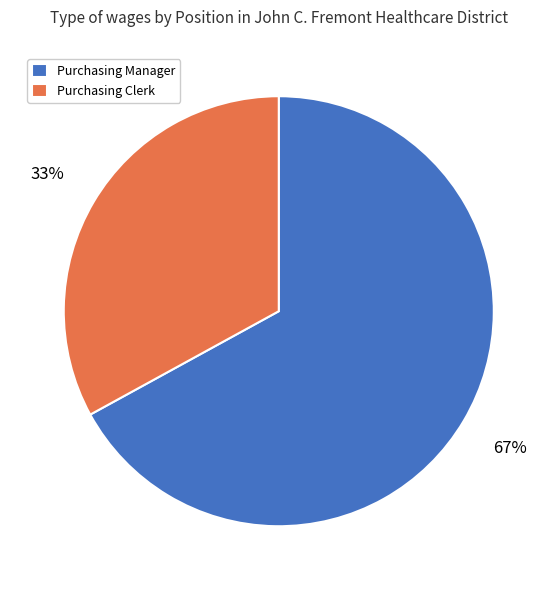

To the nearest percent, what portion does Purchasing Manager represent?

67%